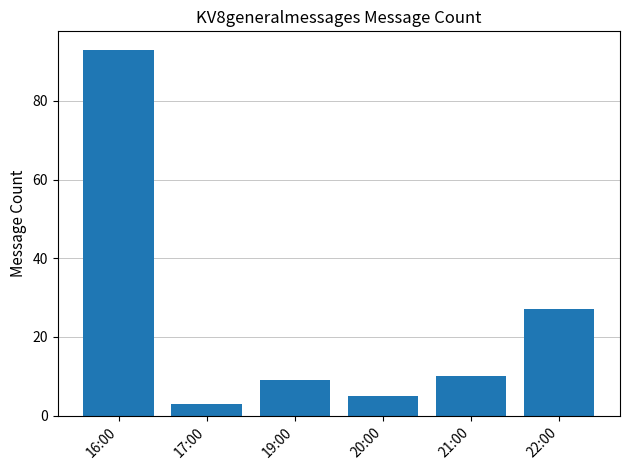

What is the sum of all values?

147